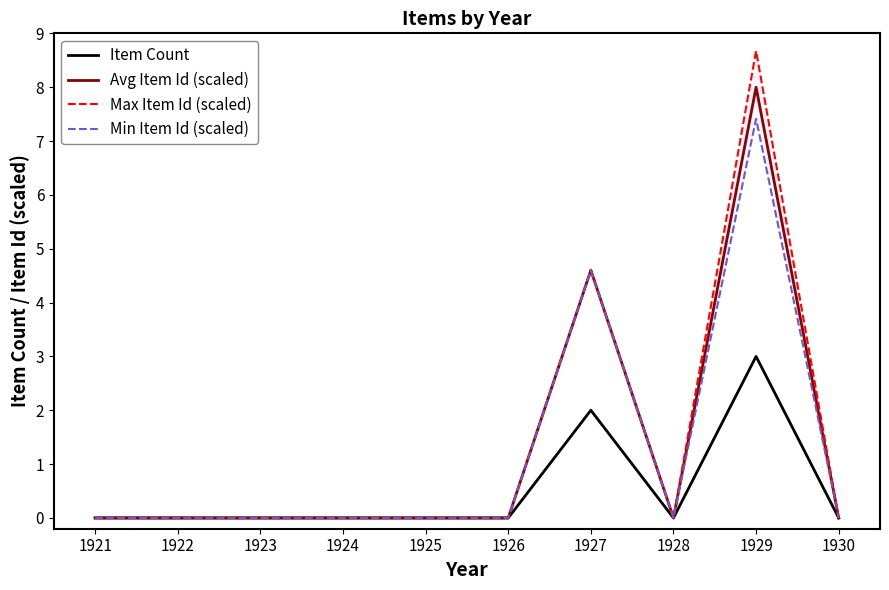

What is the maximum value for Item Count?

3.0